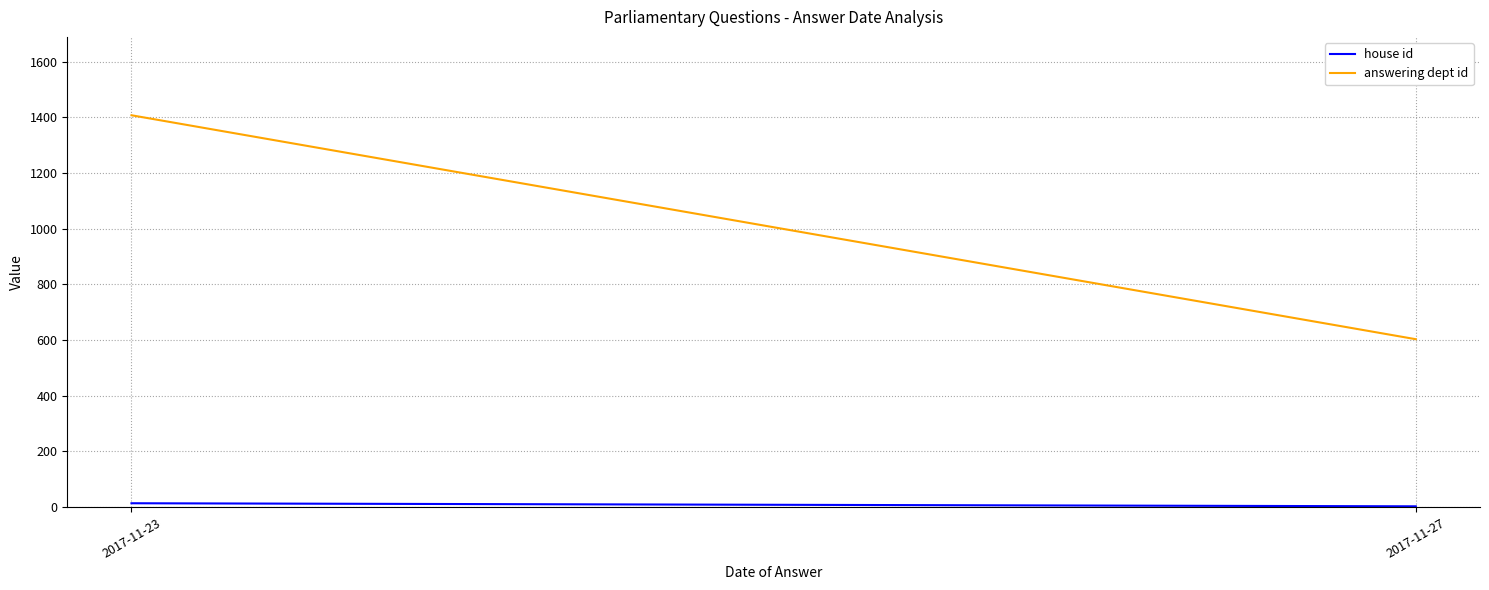

What is the minimum value shown in the chart?

3